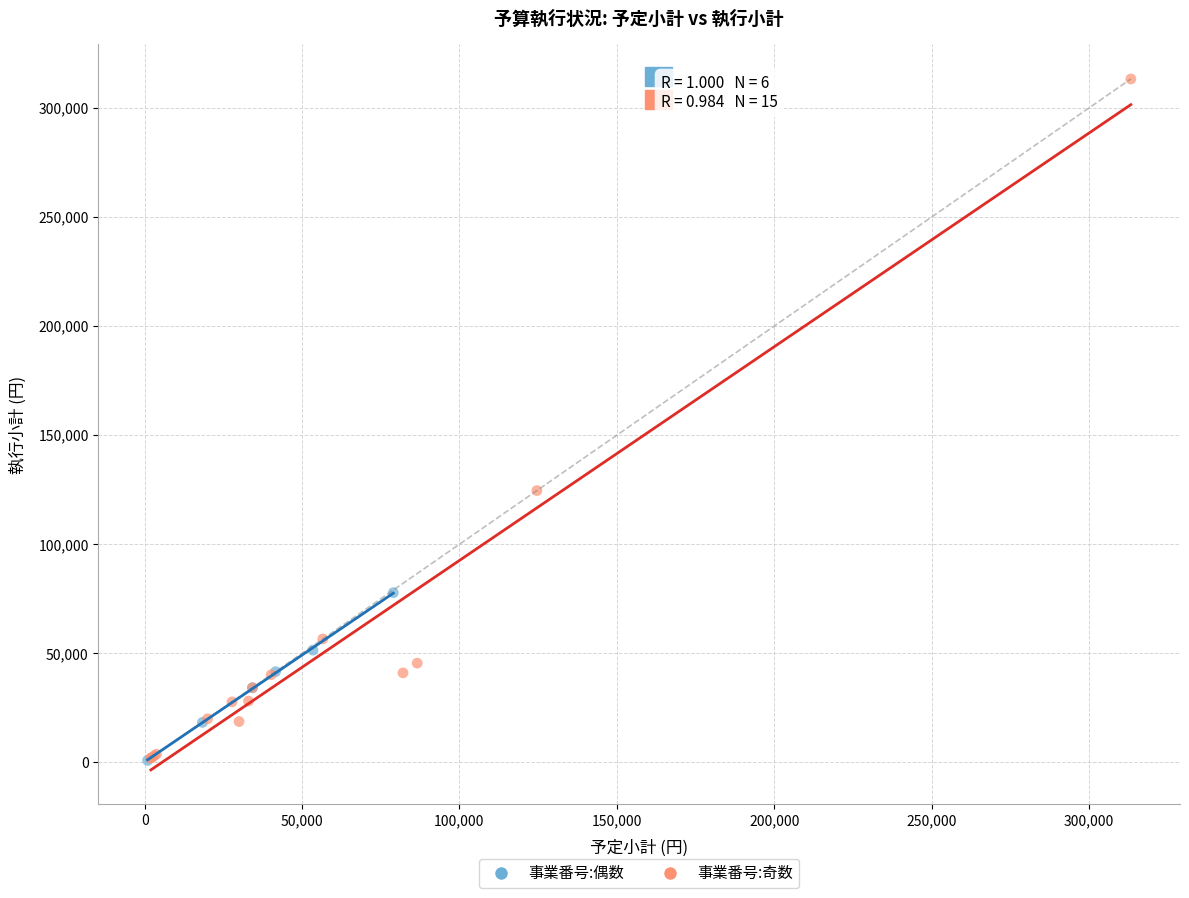

Which series contains the highest Y value?

事業番号:奇数